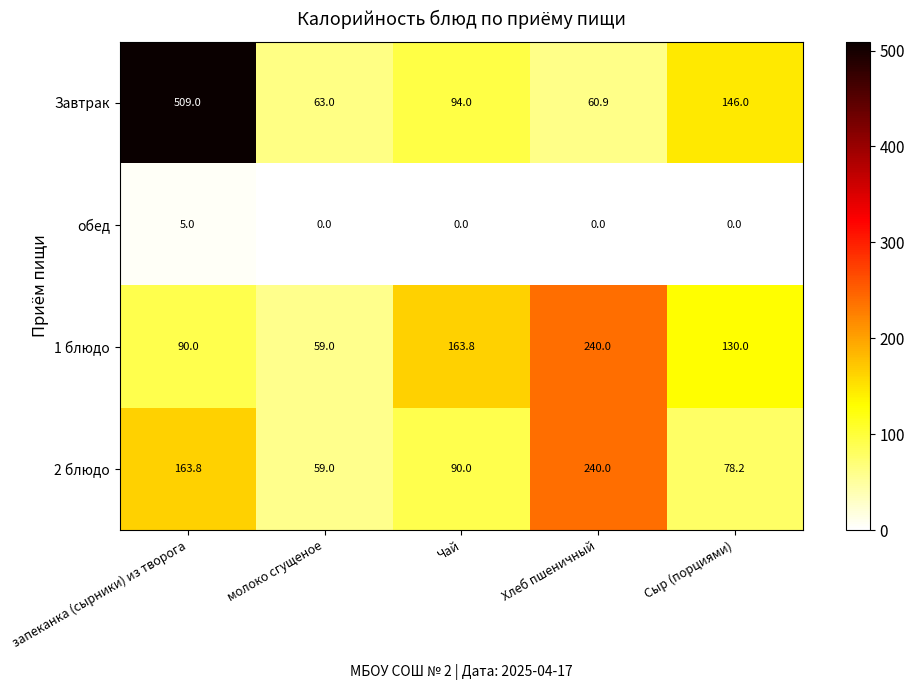

What is the average value of the 1 блюдо series?

136.6